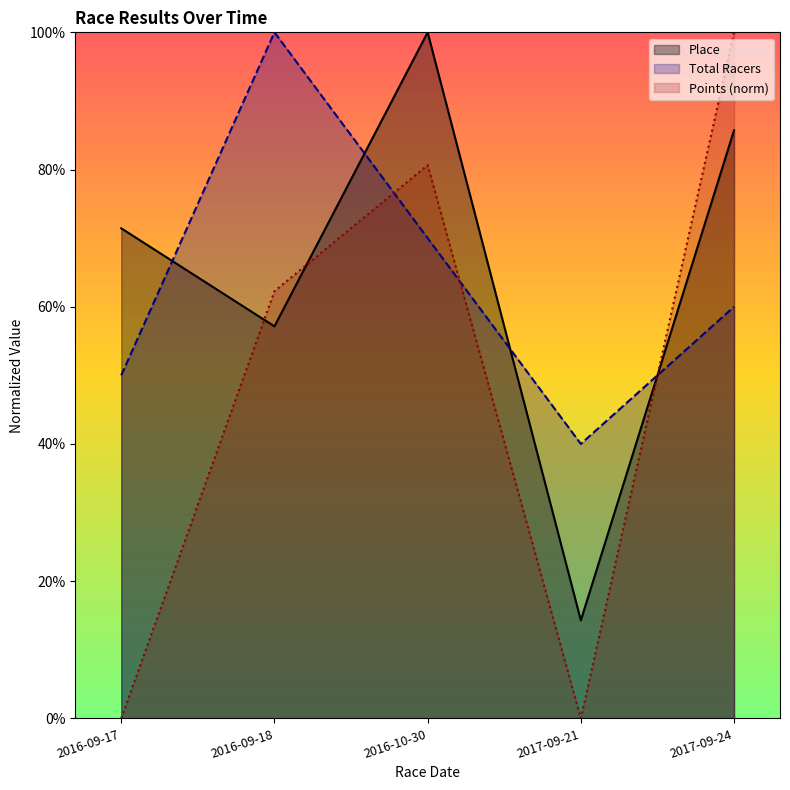

Is the value of Points at 2017-09-21 greater than the value of Total Racers at 2016-10-30?

No